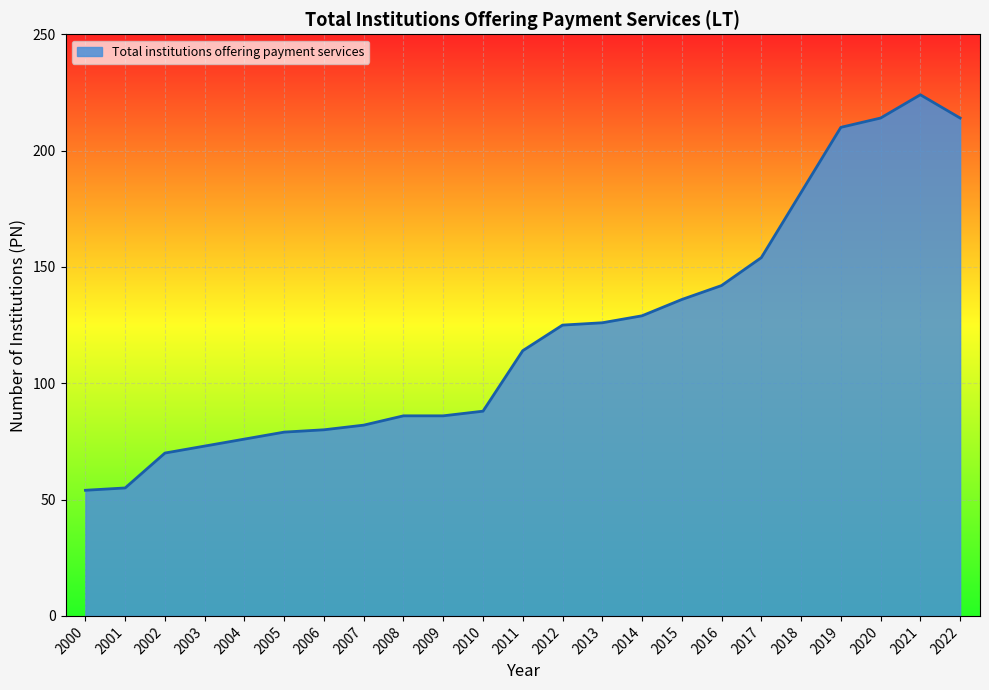

Where is the data nearest to the value 139?

2015